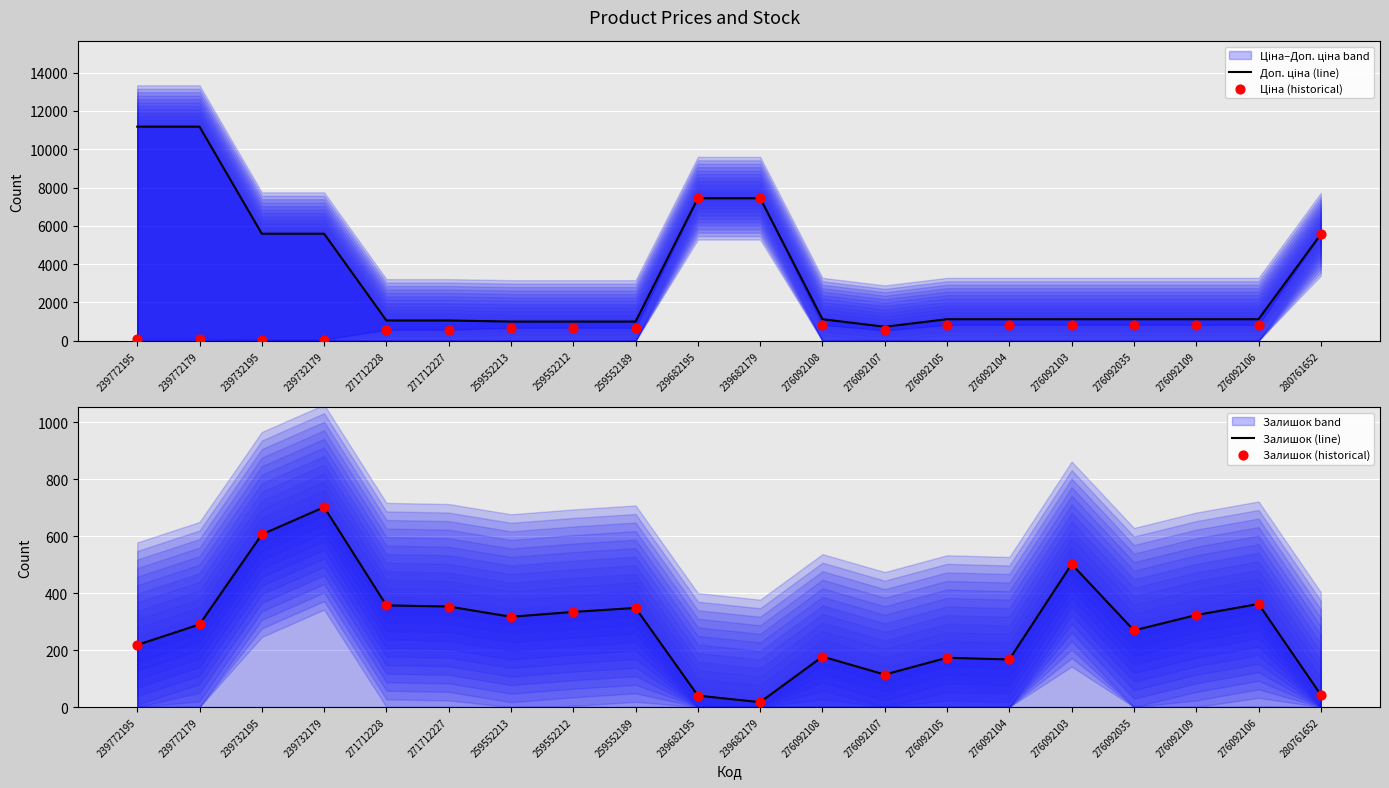

What is the total value across all series at 276092108?

2312.2